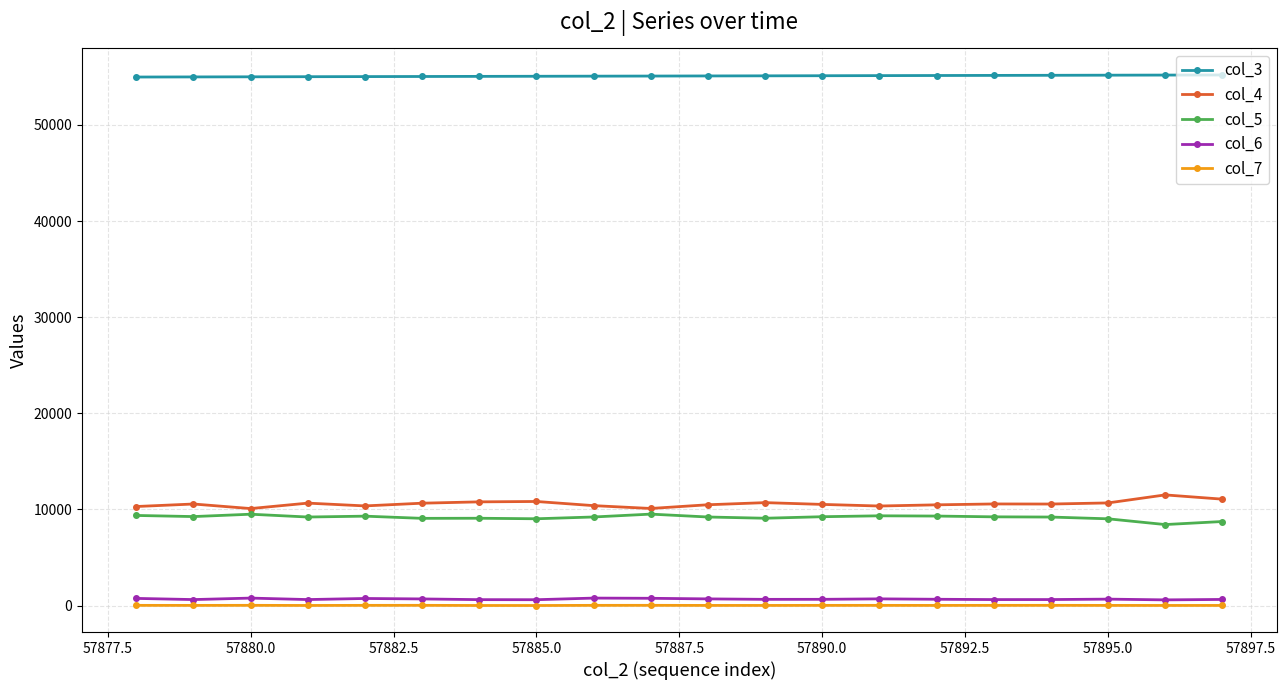

What is the greatest value displayed?

55190